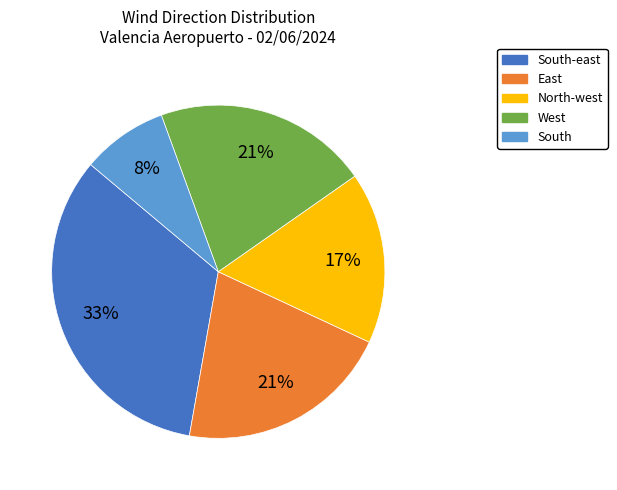

To the nearest percent, what is the difference between the largest and smallest slice percentages?

25%